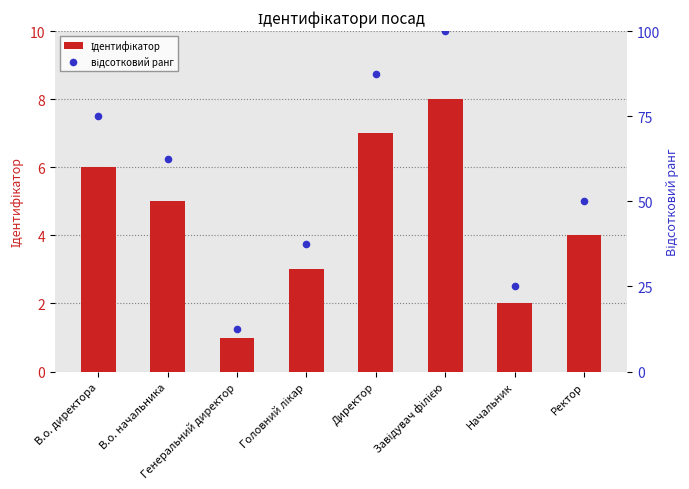

What is the total value across all series at Головний лікар?

40.5